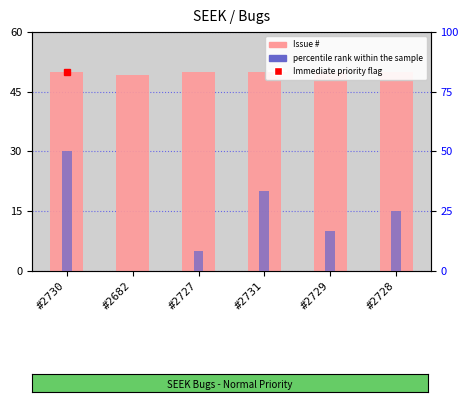

Reading right to left, transcribe all the data shown in this chart.

Issue #: 49.9	50.0	50.0	49.9	49.1	50.0
percentile rank within the sample: 25.0	16.6	33.4	8.3	0.0	50.0